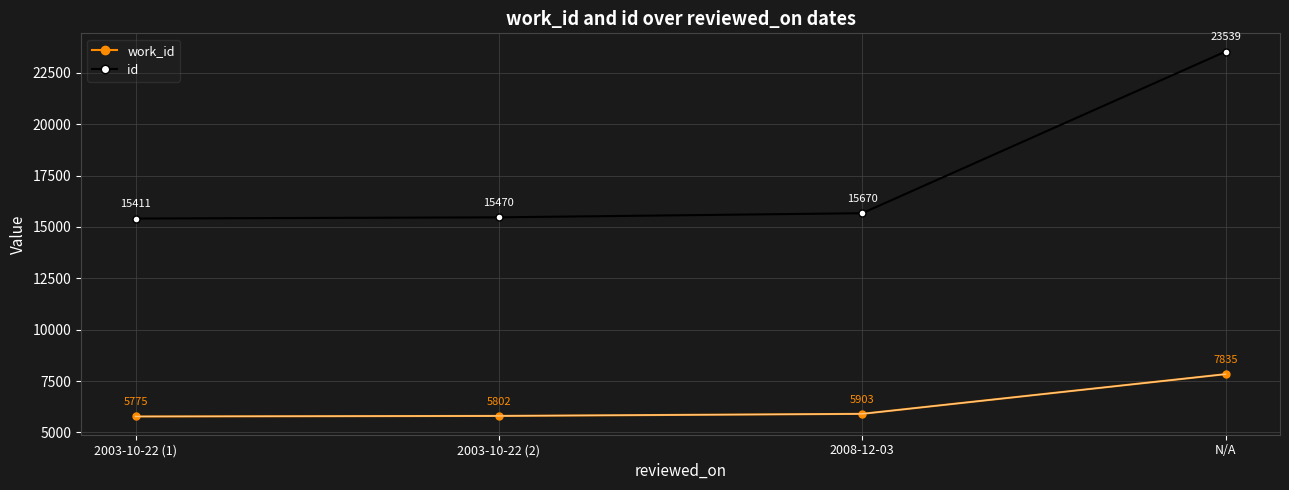

What is the label of the 2nd point from the left?

2003-10-22 (2)